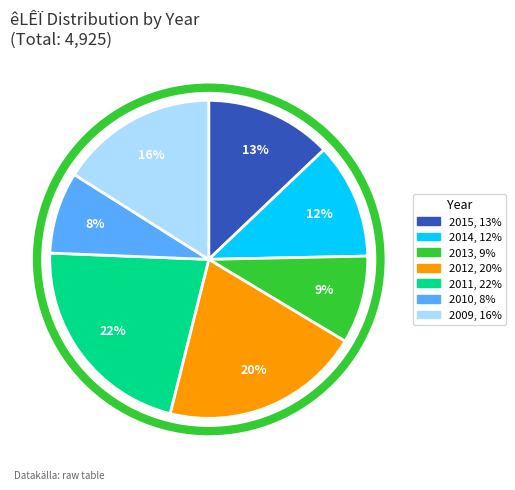

Which has a higher value, 2011 or 2009?

2011